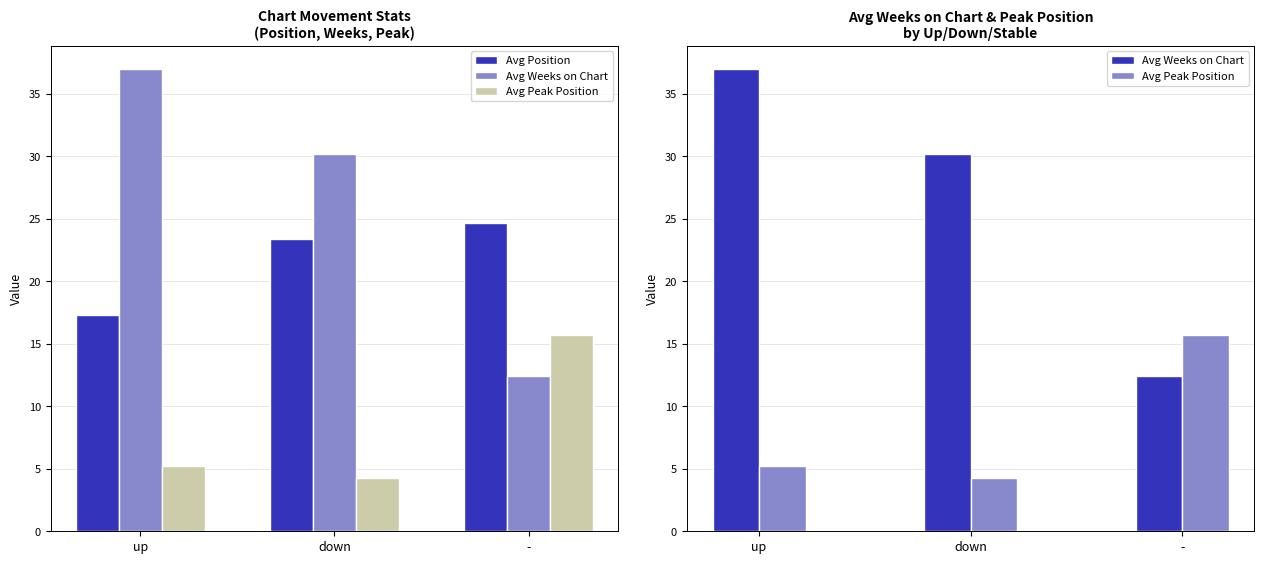

Where is Avg Position nearest to the value 21?

down